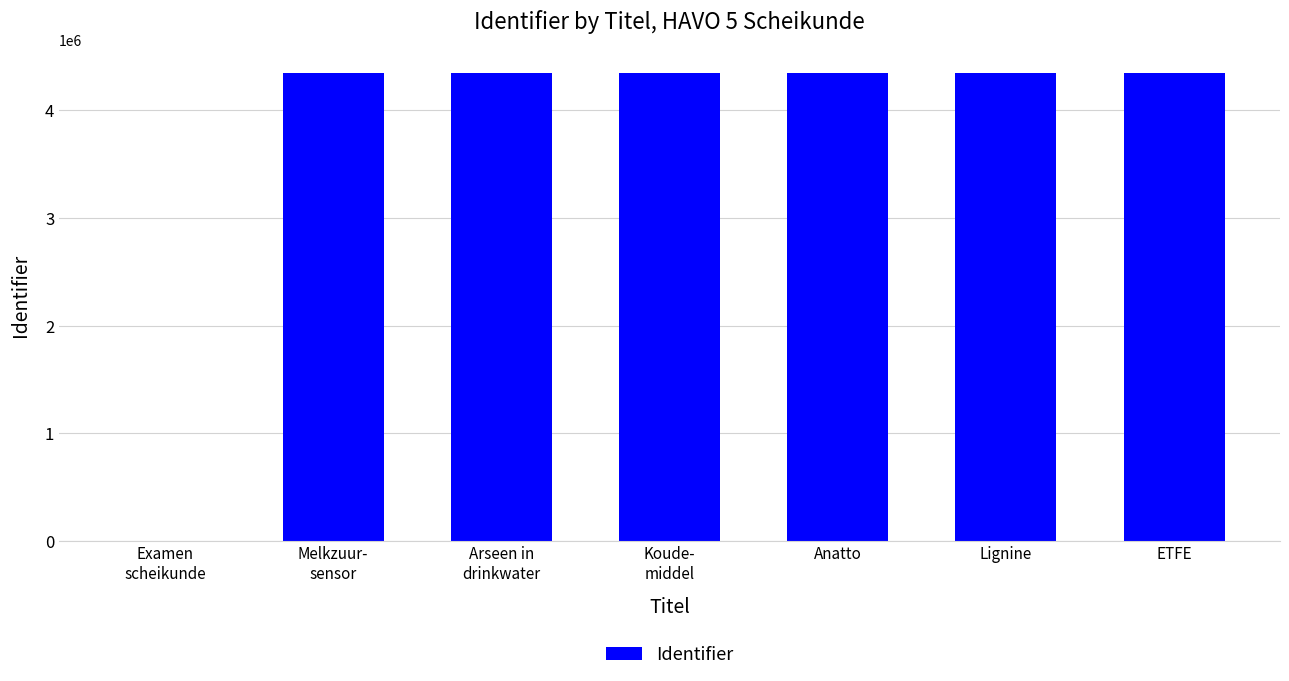

The value at Lignine is 4345056. True or false?

True